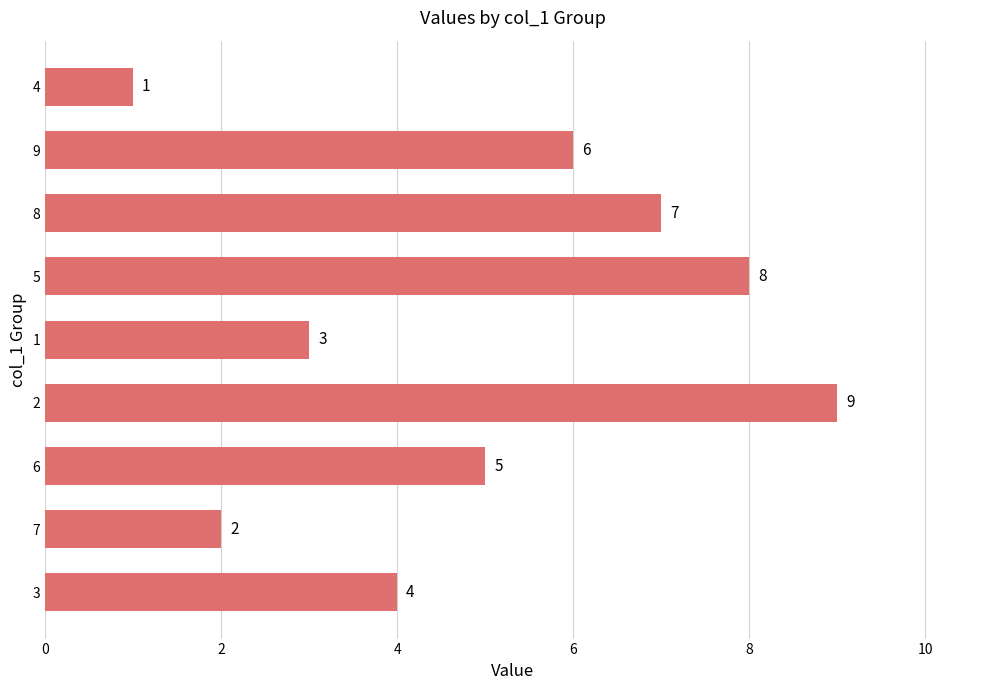

Reading bottom to top, transcribe all the data shown in this chart.

3=4	7=2	6=5	2=9	1=3	5=8	8=7	9=6	4=1